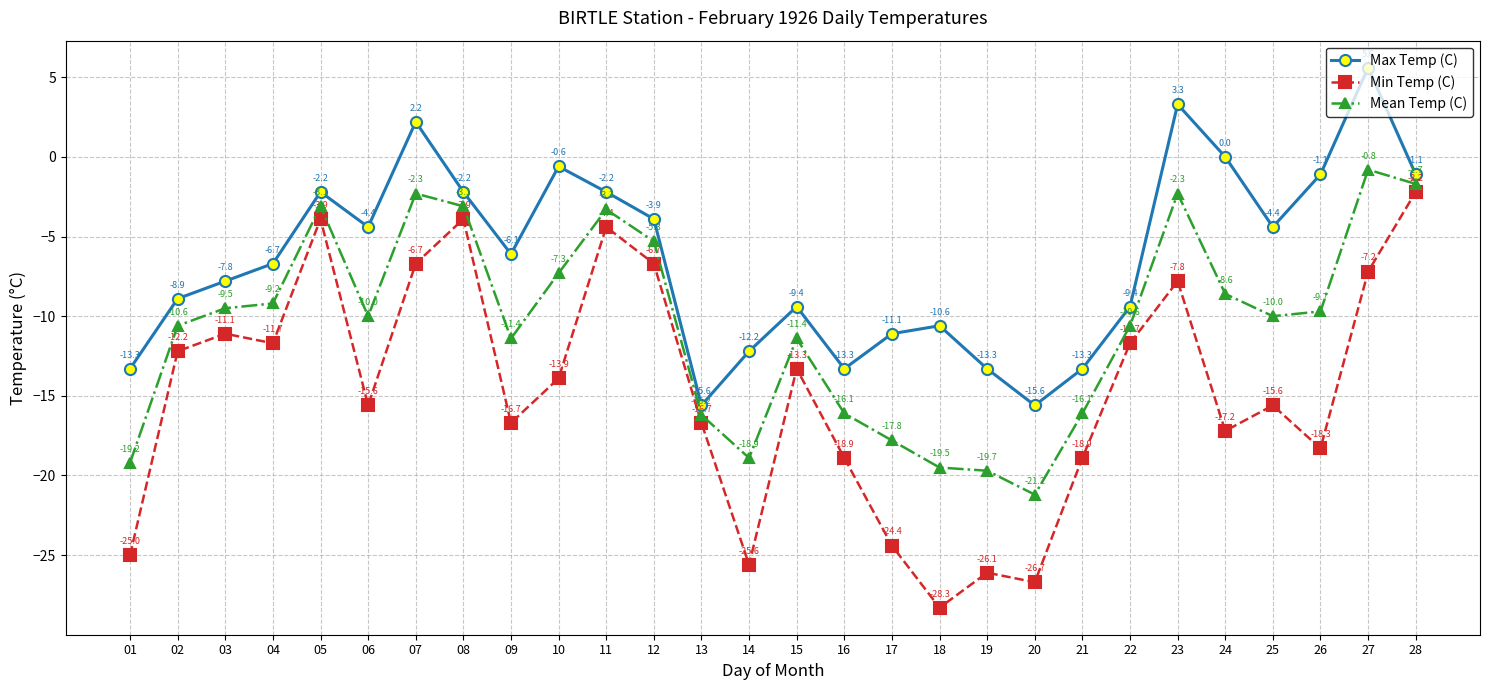

What is the difference between the maximum and minimum values in the Max Temp (C) series?

21.2